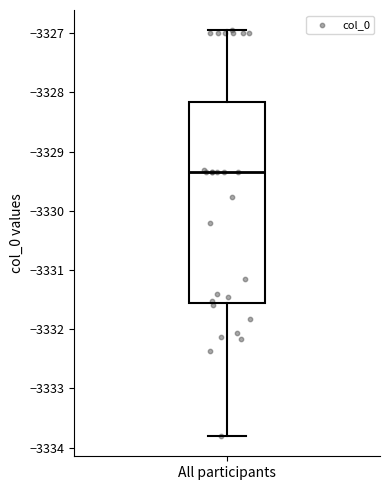

Where does the median line of the box for All participants sit on the y-axis? The values are not printed on the chart, so give them approximately, as read against the axis.

-3329.3